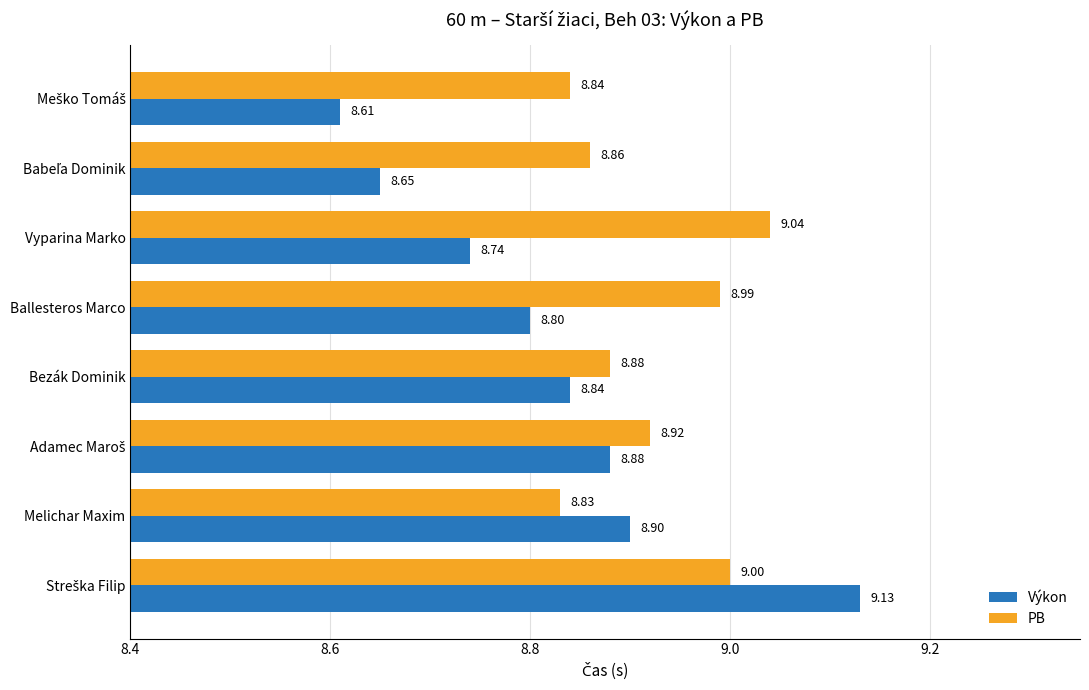

At how many categories does at least one series exceed 8?

8